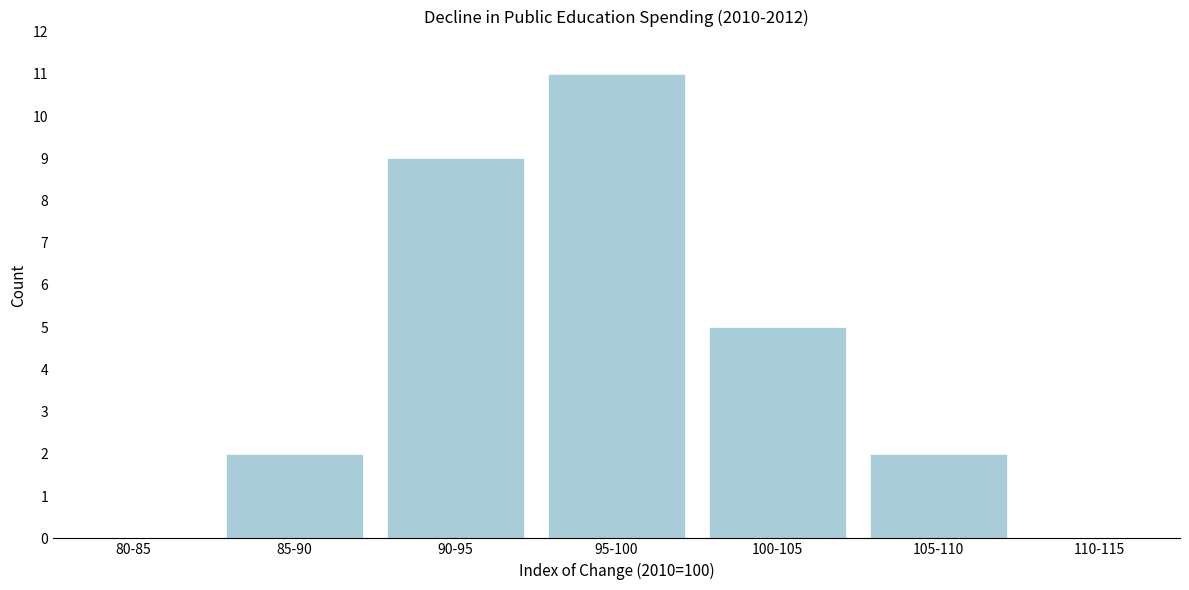

Reading left to right, extract all data points from this chart.

80-85=0	85-90=2	90-95=9	95-100=11	100-105=5	105-110=2	110-115=0